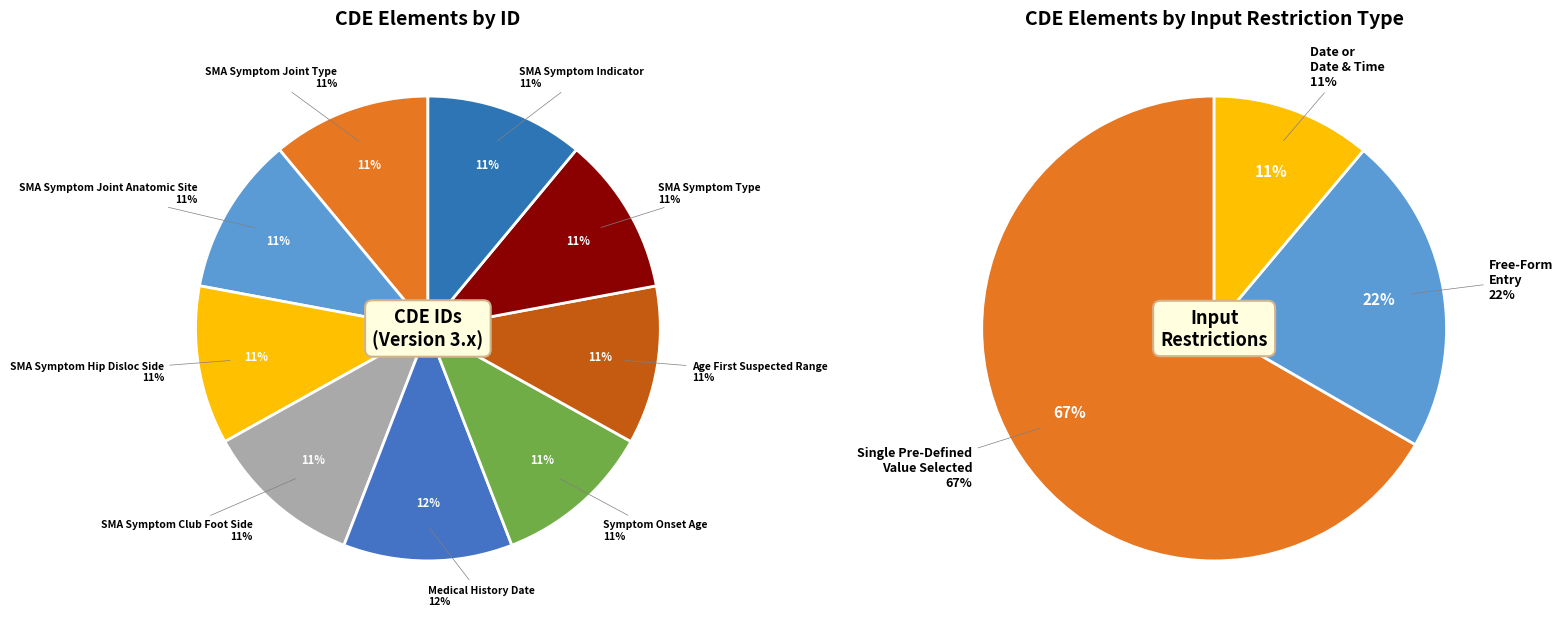

How many slices are in this pie chart?

9